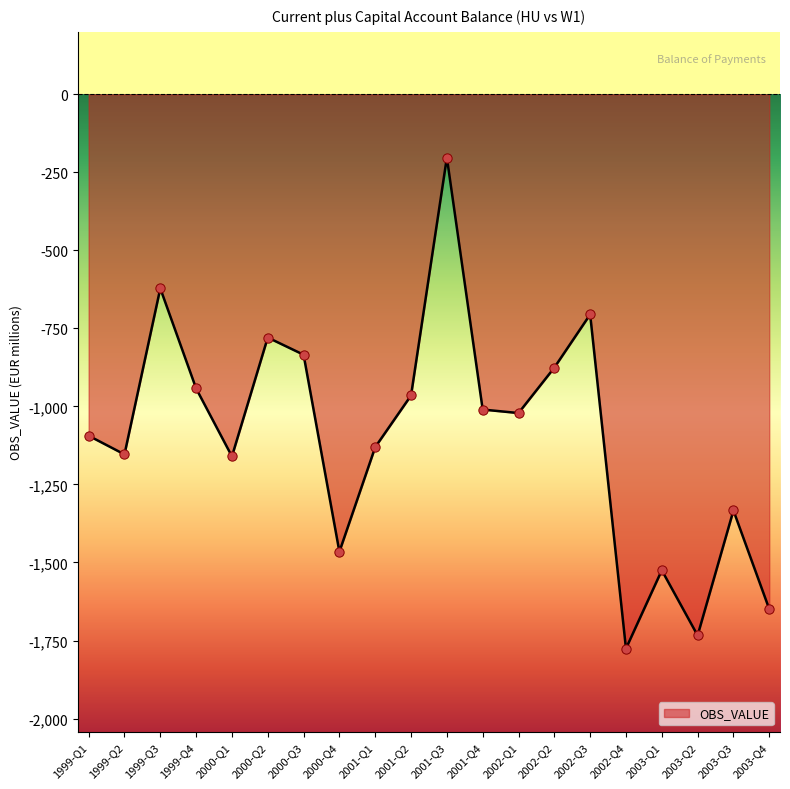

Which has a higher value, 2003-Q1 or 2002-Q3?

2002-Q3